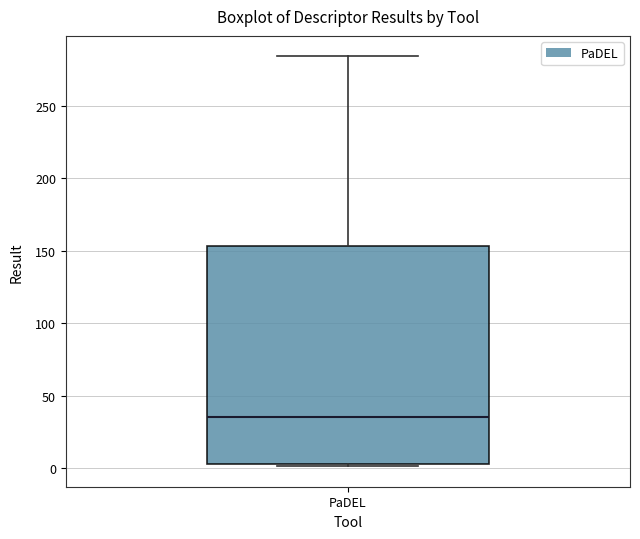

Where does the median line of the box for PaDEL sit on the y-axis? The values are not printed on the chart, so give them approximately, as read against the axis.

35